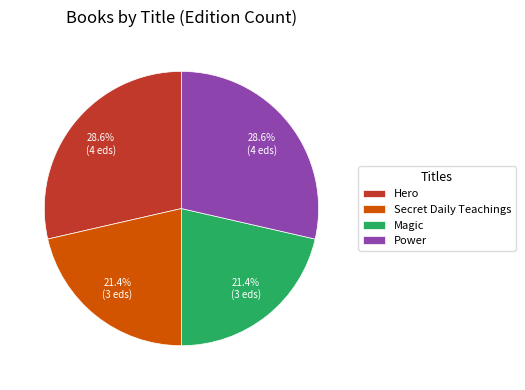

What percentage do Magic and Power together represent?

50.0%